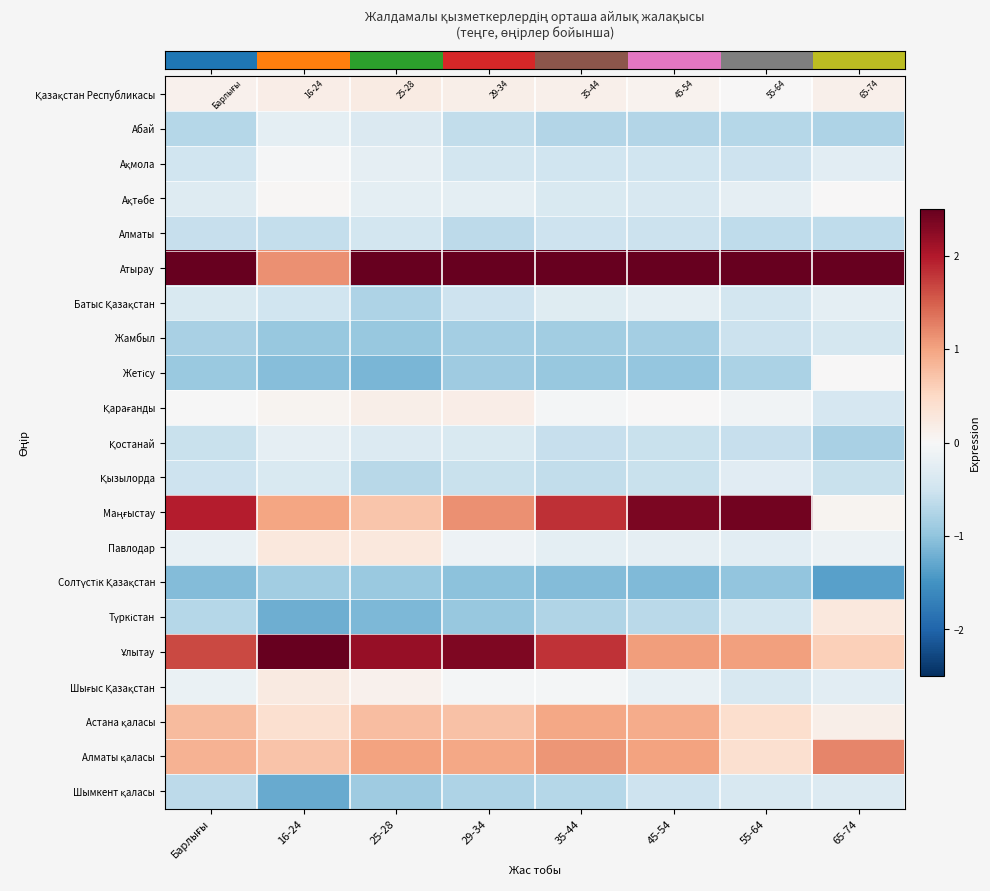

What is the maximum value shown in the chart?

3.8